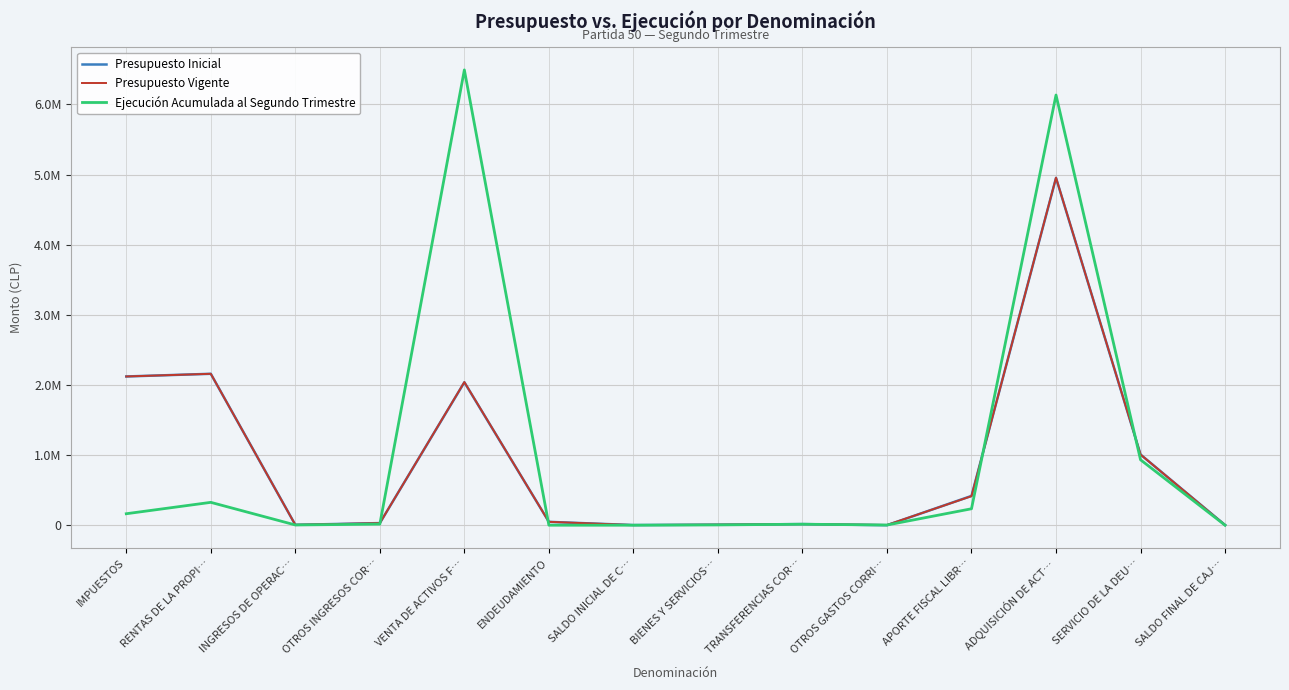

What are all the series names shown in the legend?

Presupuesto Inicial, Presupuesto Vigente, Ejecución Acumulada al Segundo Trimestre